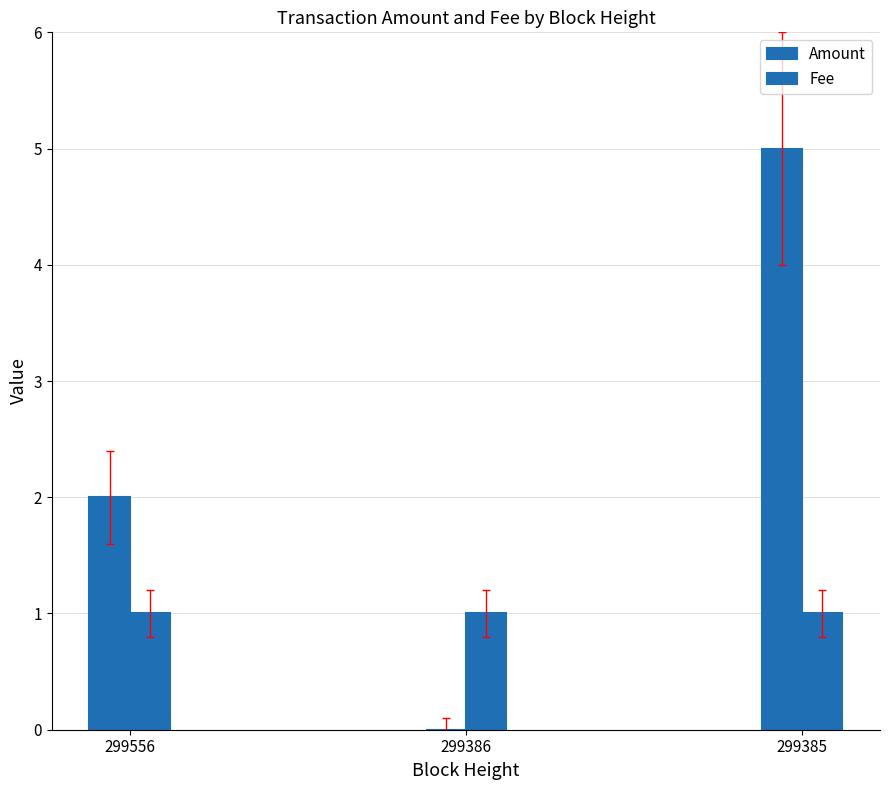

What is the average value of the Amount series?

2